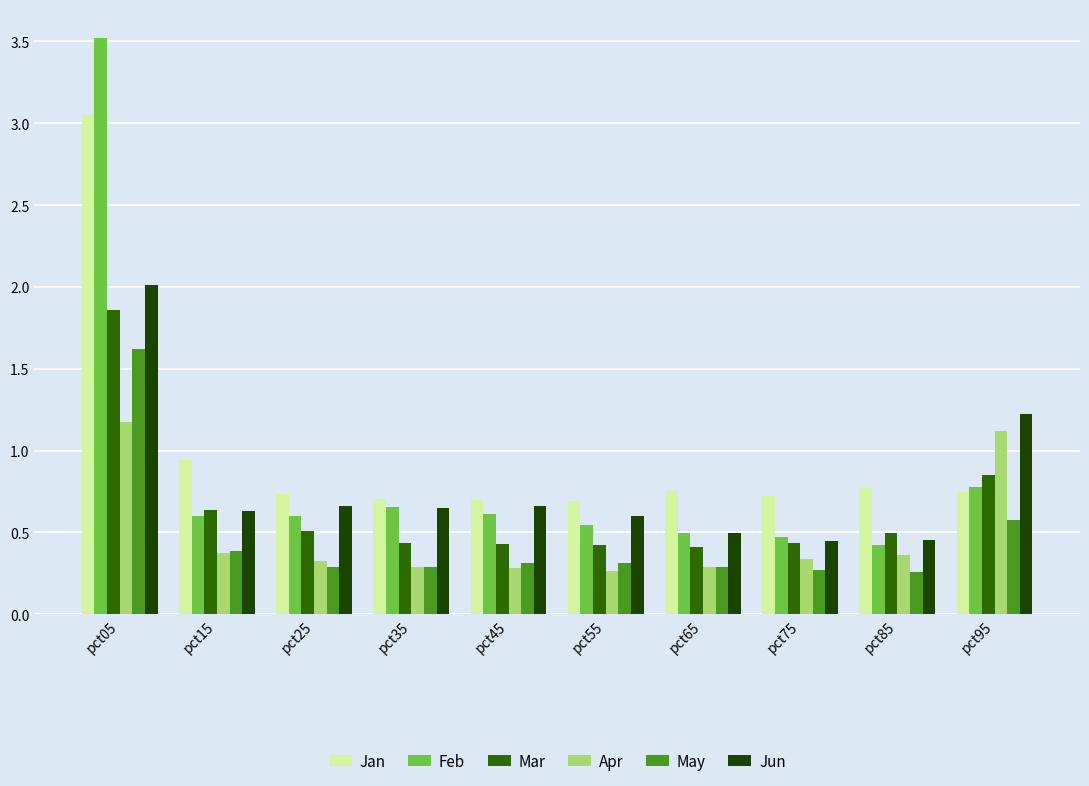

Which category has the highest value in the Mar series?

pct05